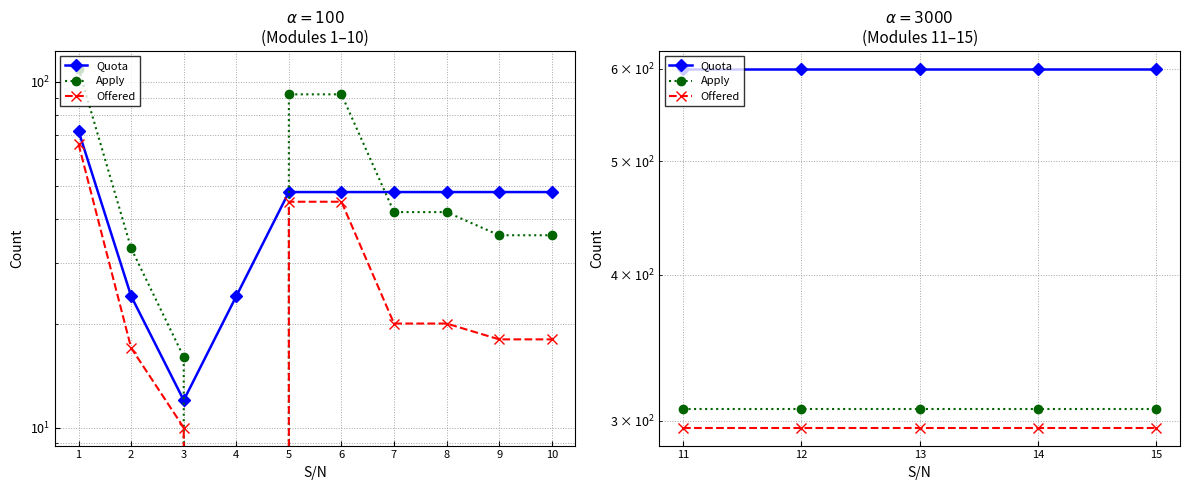

True or false: Quota and Offered intersect in this chart.

False